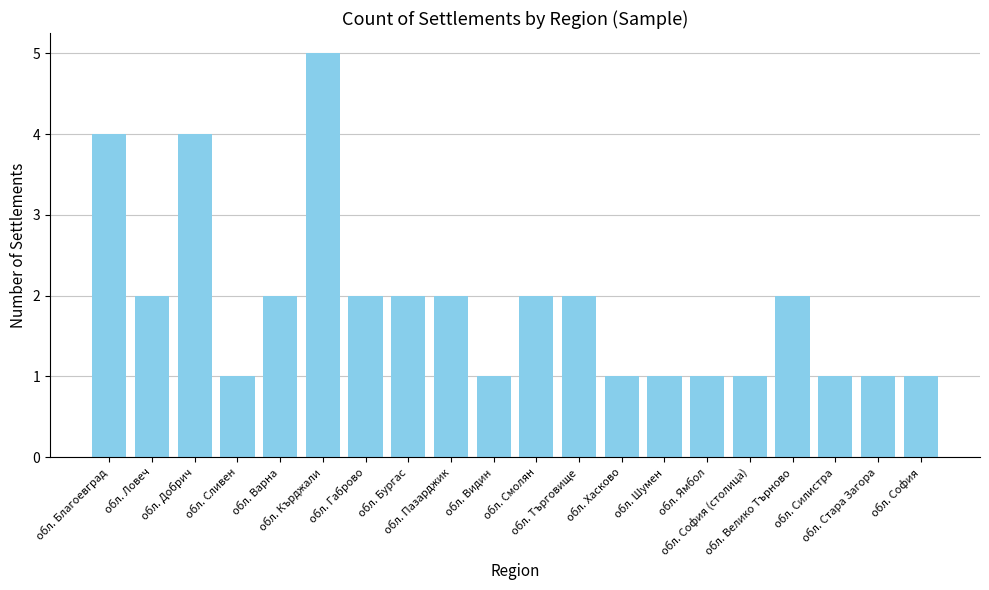

Reading left to right, what are all the values shown in this chart?

обл. Благоевград=4	обл. Ловеч=2	обл. Добрич=4	обл. Сливен=1	обл. Варна=2	обл. Кърджали=5	обл. Габрово=2	обл. Бургас=2	обл. Пазарджик=2	обл. Видин=1	обл. Смолян=2	обл. Търговище=2	обл. Хасково=1	обл. Шумен=1	обл. Ямбол=1	обл. София (столица)=1	обл. Велико Търново=2	обл. Силистра=1	обл. Стара Загора=1	обл. София=1